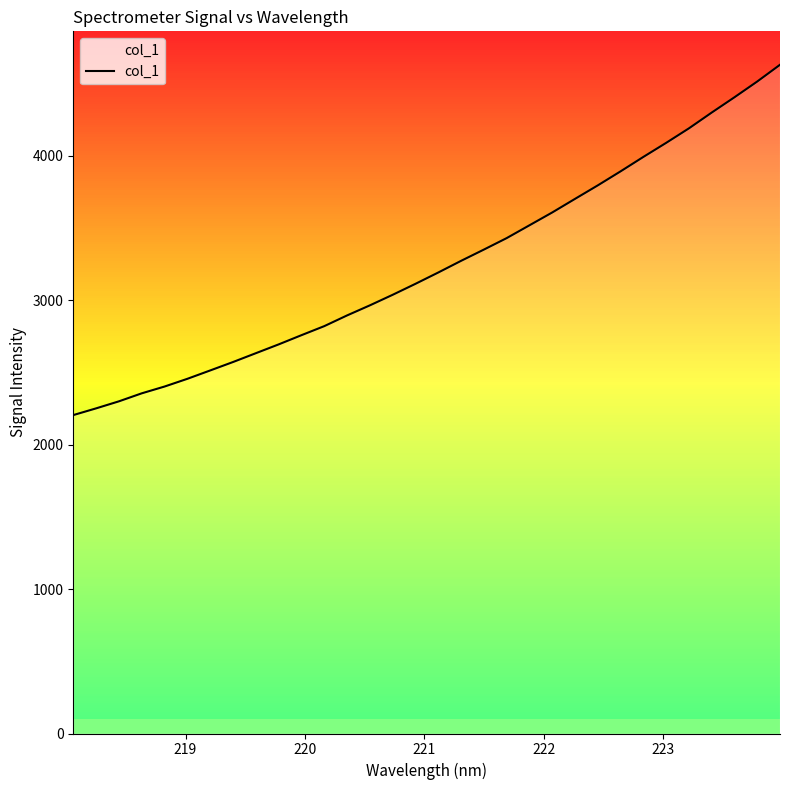

How many lines are shown in the chart?

1